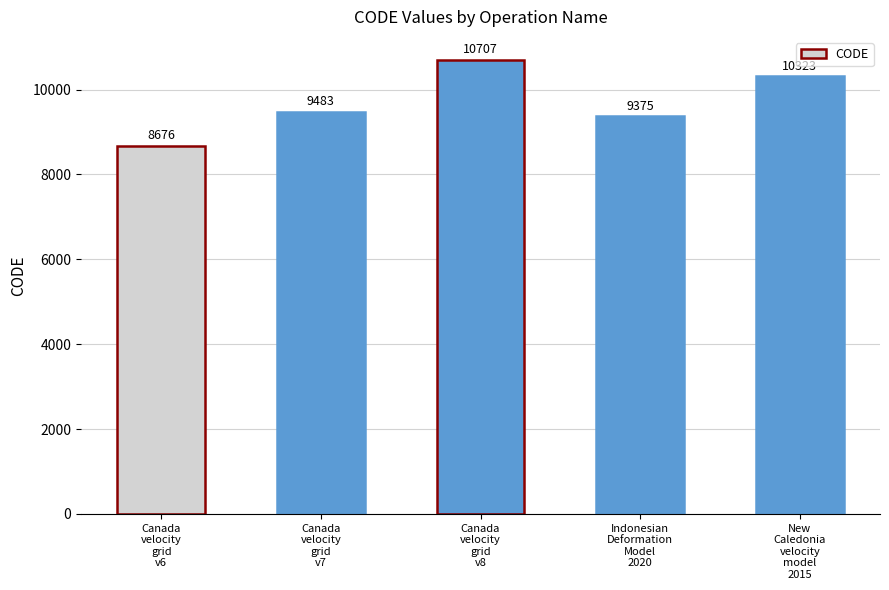

List the labels in order of value, smallest first.

Canada
velocity
grid
v6, Indonesian
Deformation
Model
2020, Canada
velocity
grid
v7, New
Caledonia
velocity
model
2015, Canada
velocity
grid
v8